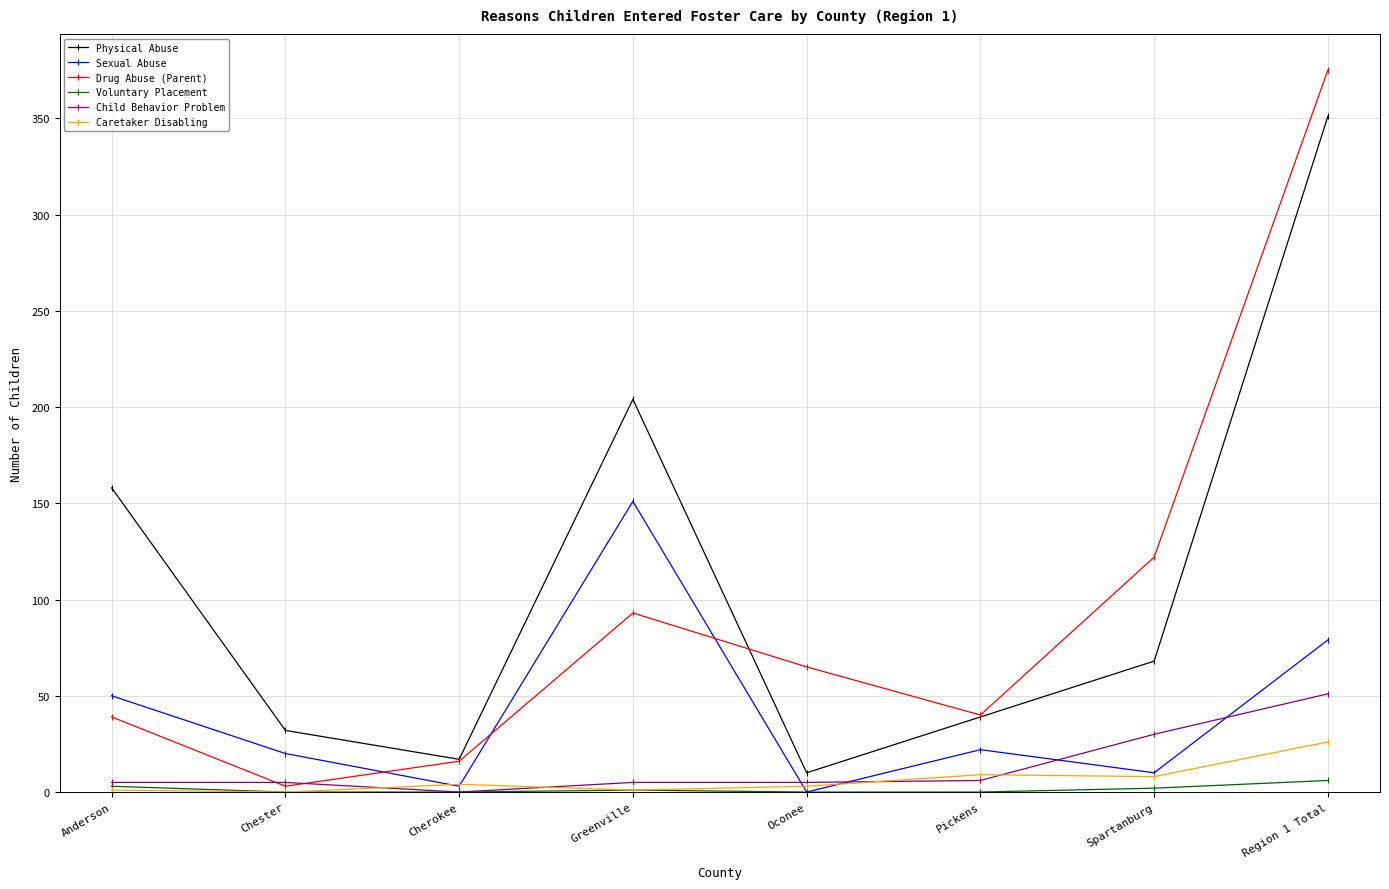

How many values in Child Behavior Problem are above zero?

7